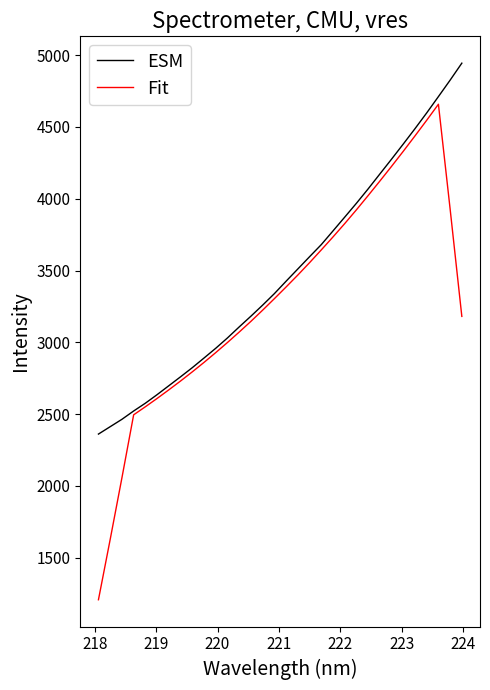

What is the maximum value for ESM?

4944.8